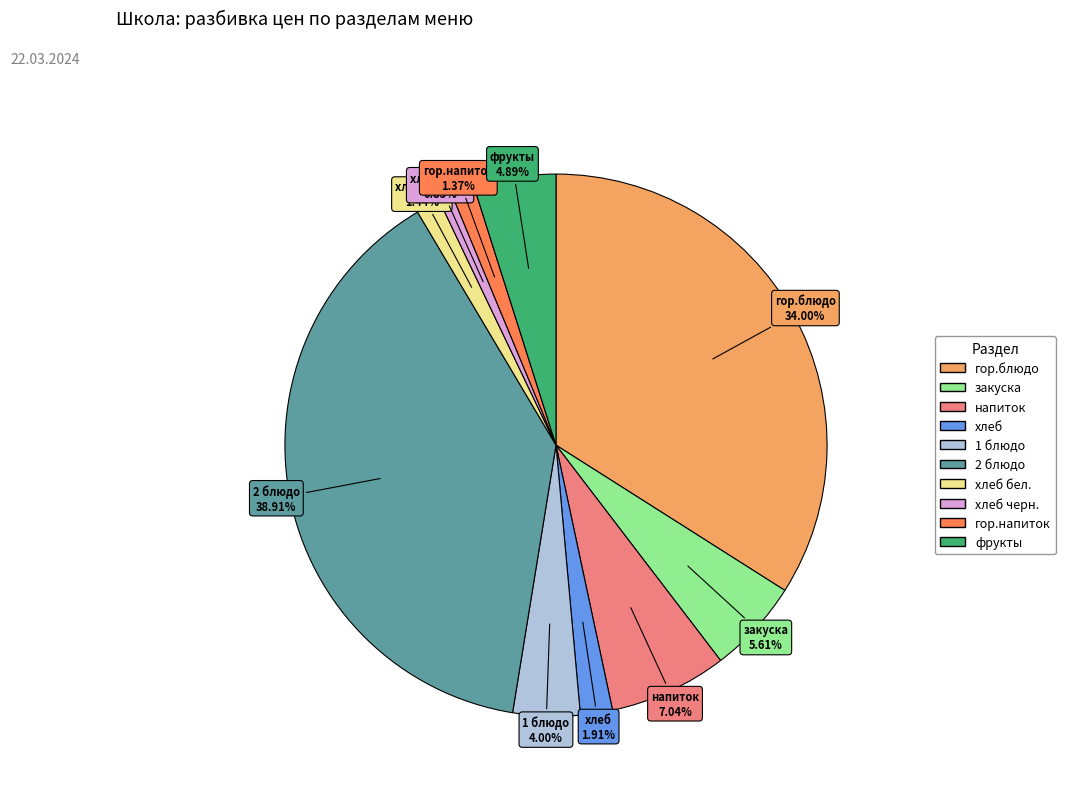

Is there a majority slice in this chart?

No